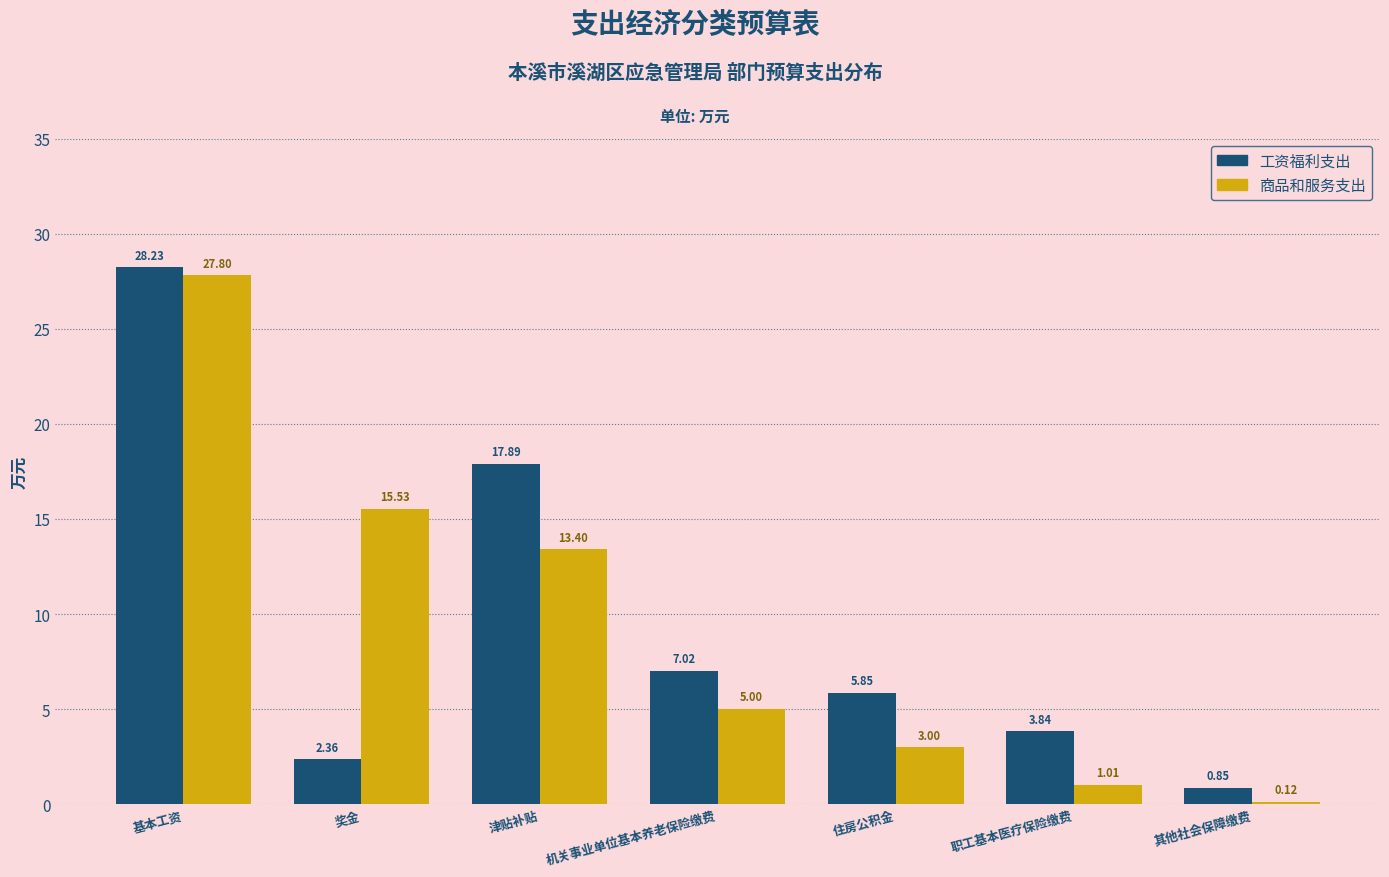

At how many categories does at least one series exceed 15?

3